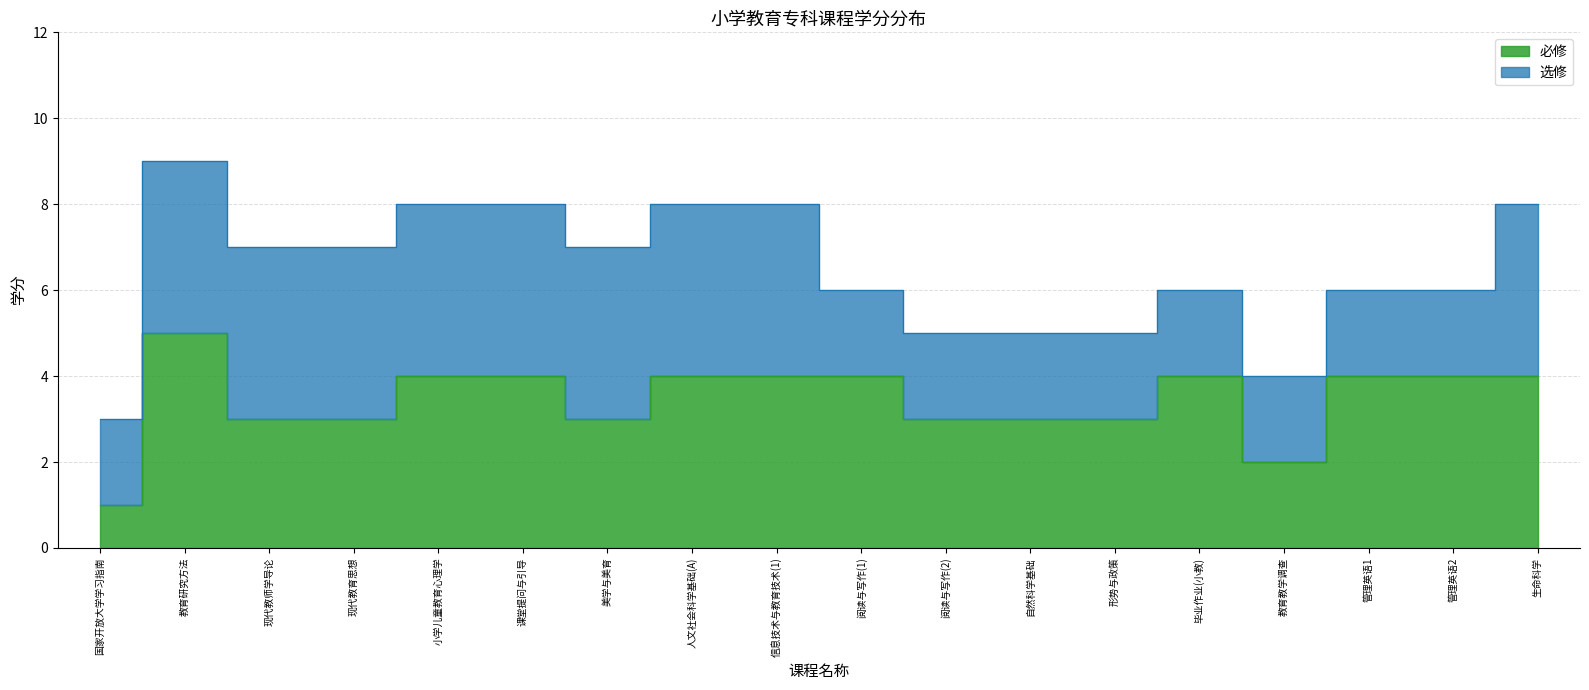

The chart shows a value of 2 at 小学儿童教育心理学. True or false?

False